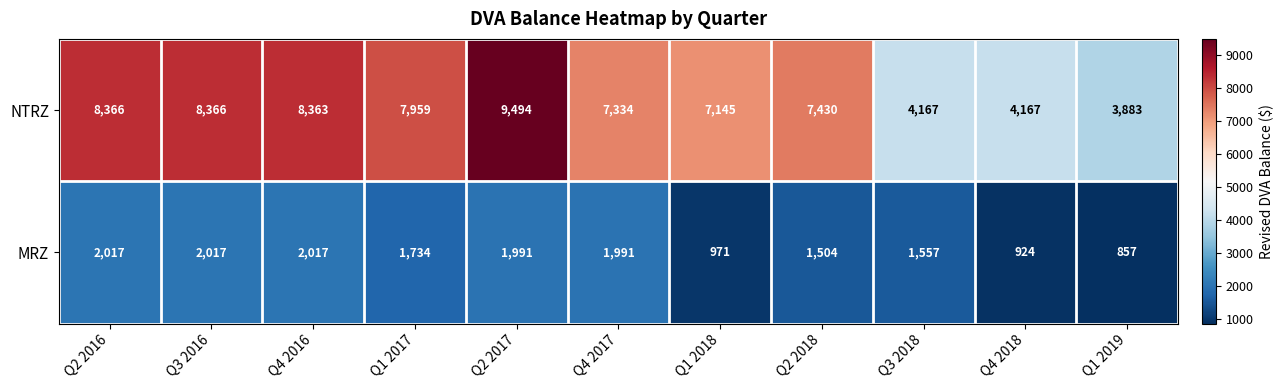

What is the sum of all NTRZ values?

76674